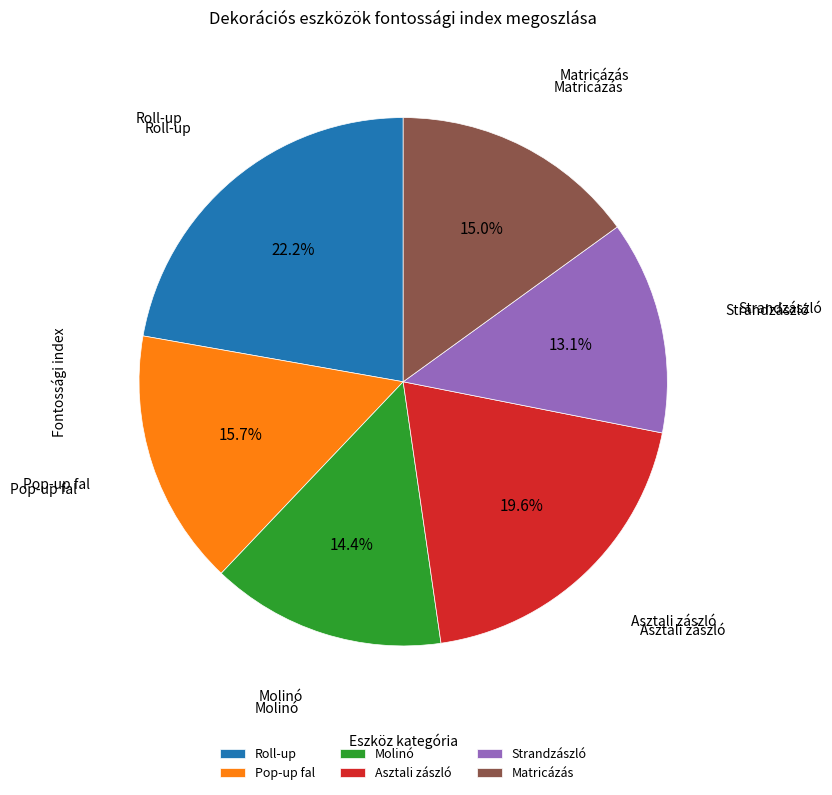

To the nearest percent, what is the difference between the largest and smallest slice percentages?

9%